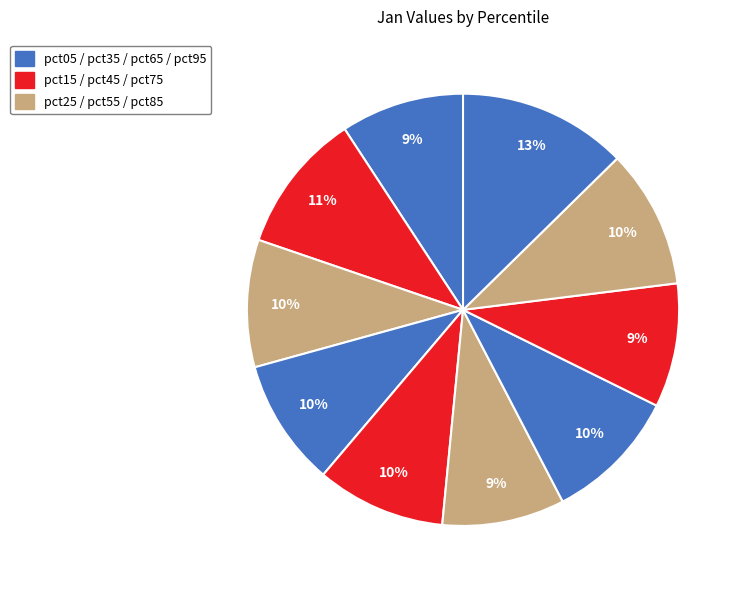

How many segments does this pie chart have?

10